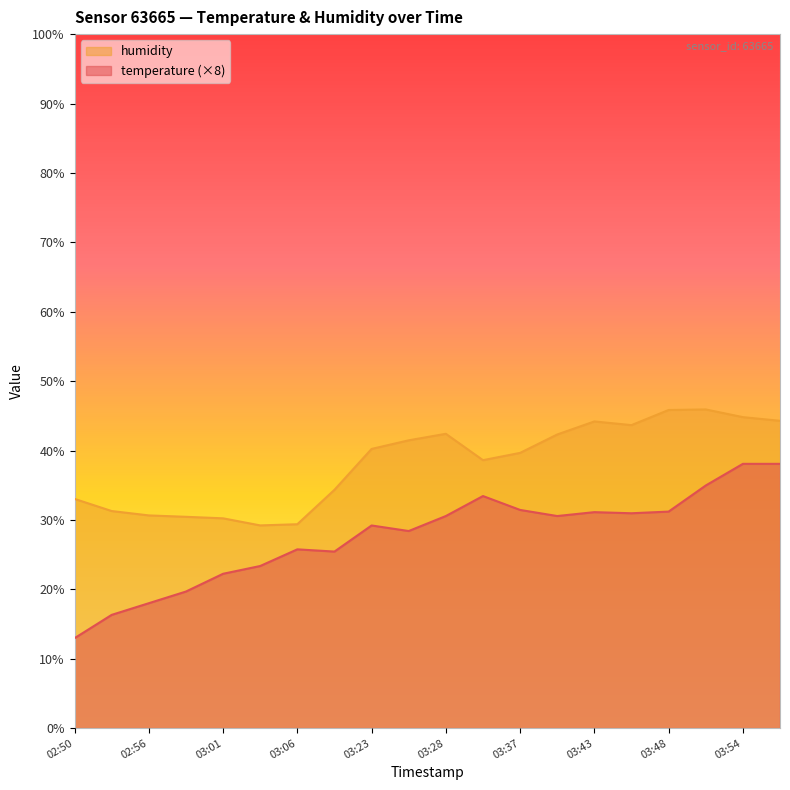

True or false: temperature and humidity cross at least once.

False